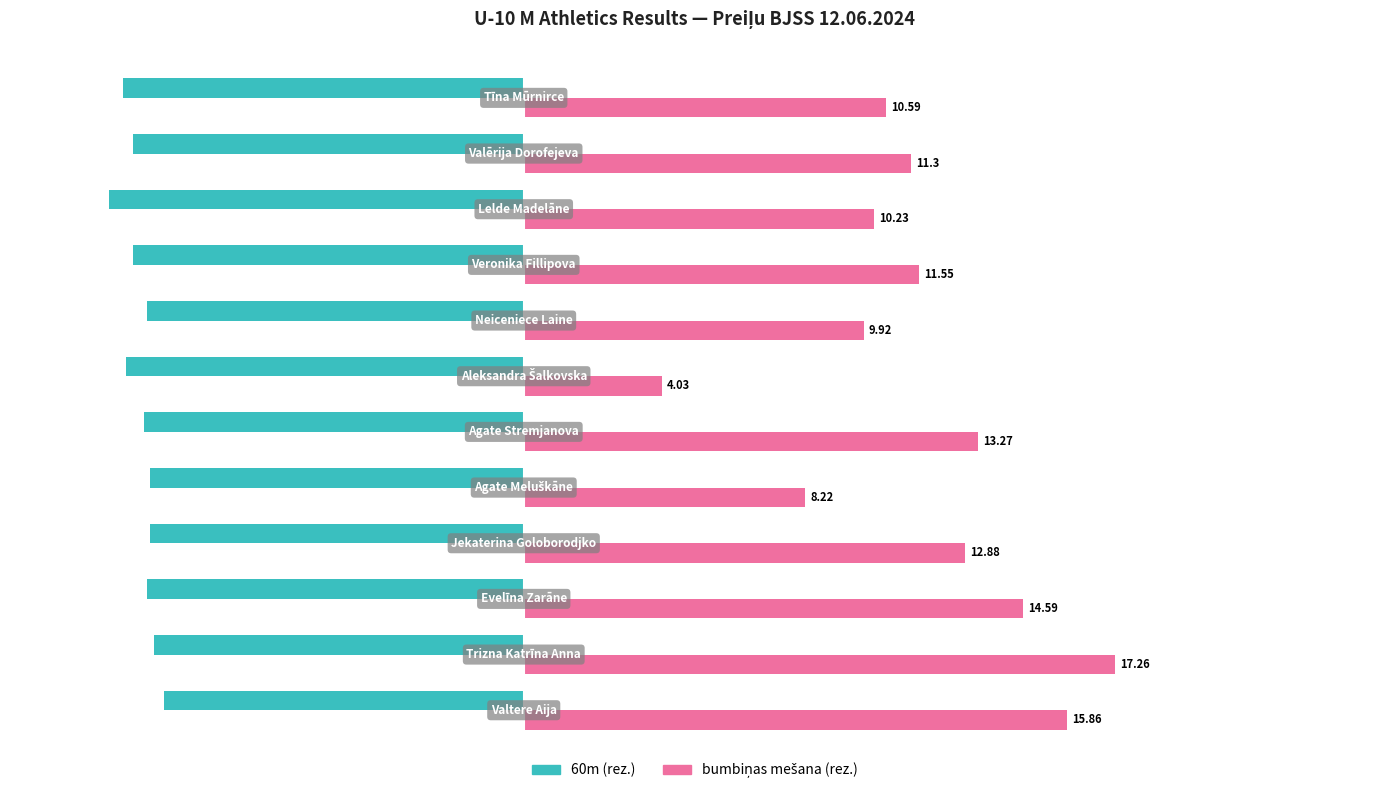

What is the difference between the maximum and minimum values in the 60m (rez.) series?

1.6